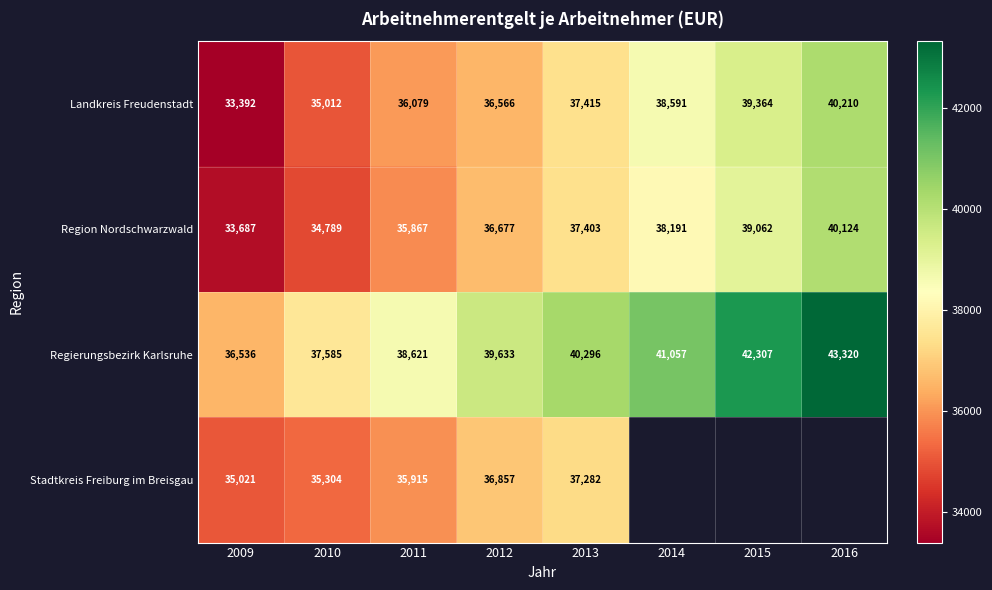

Which has a higher value, 2011 or 2016?

2016